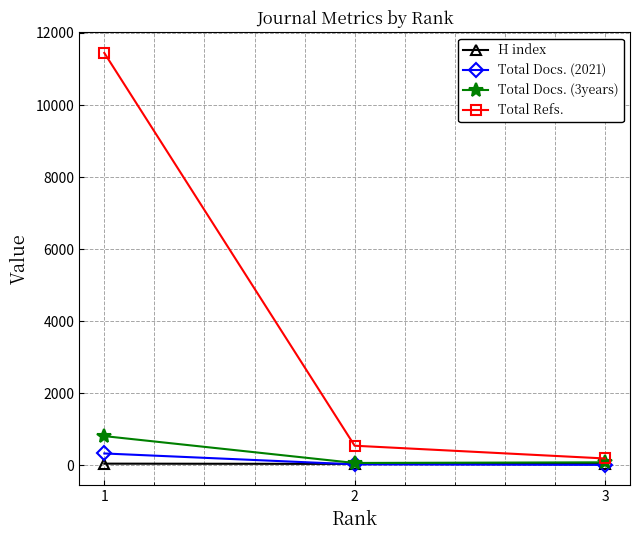

The value of Total Docs. (2021) at 1 is 323. True or false?

True